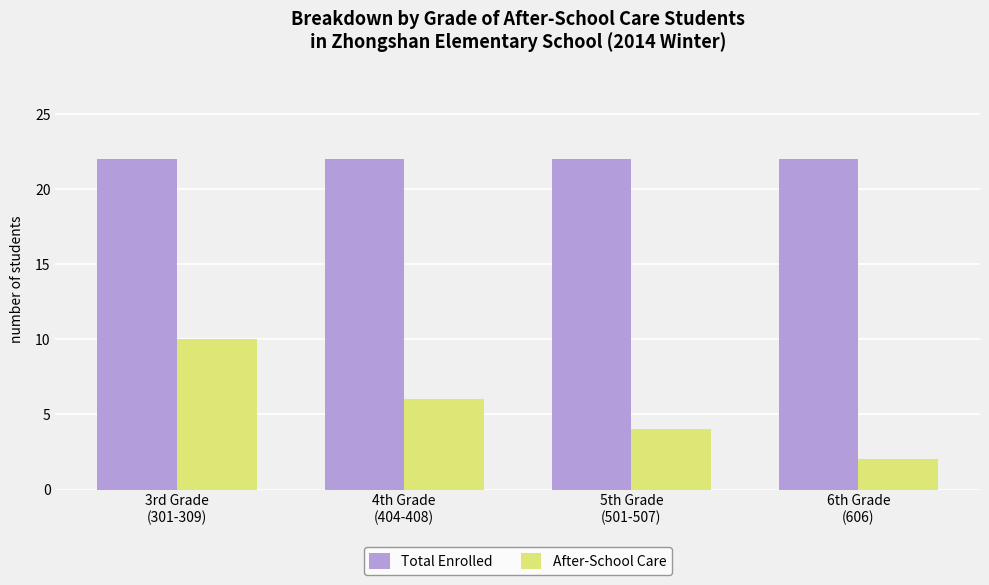

How many bars are there in total?

8